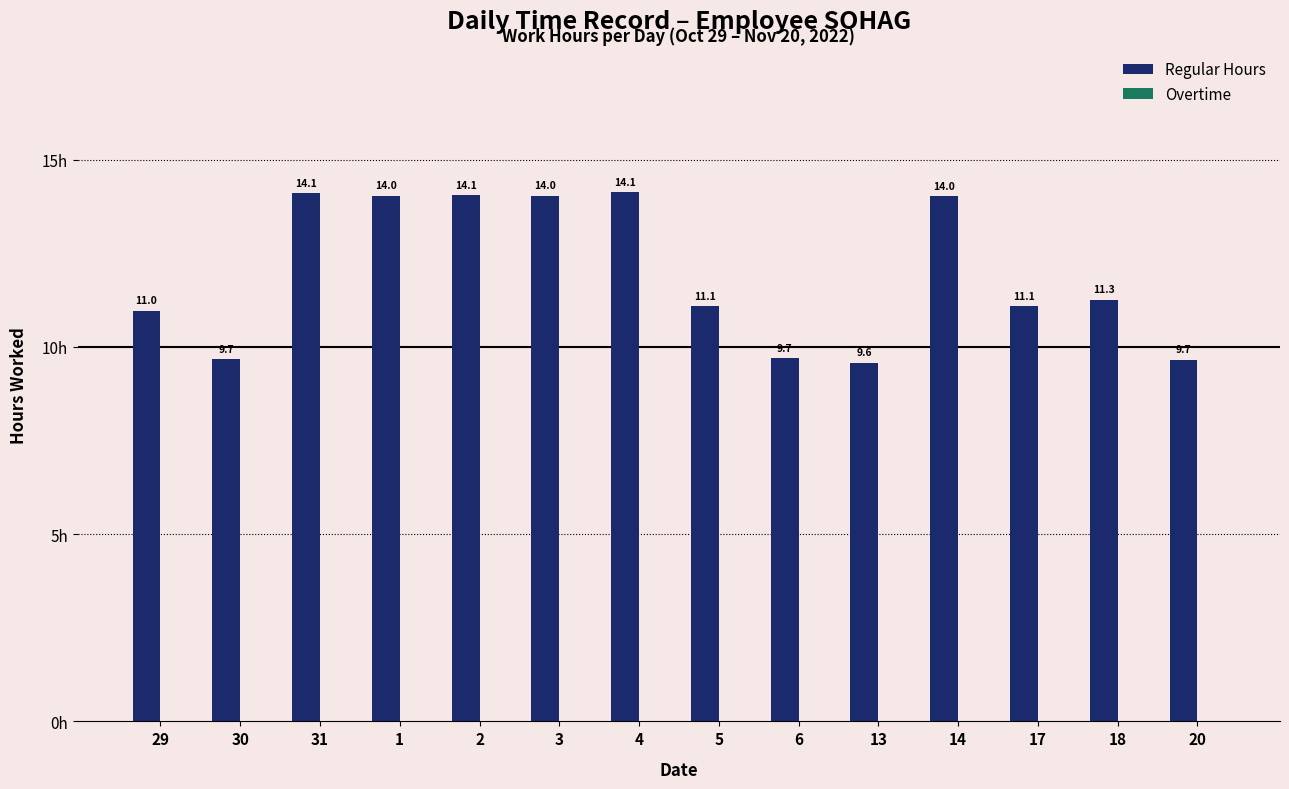

At which category does the chart reach its minimum across all series?

13